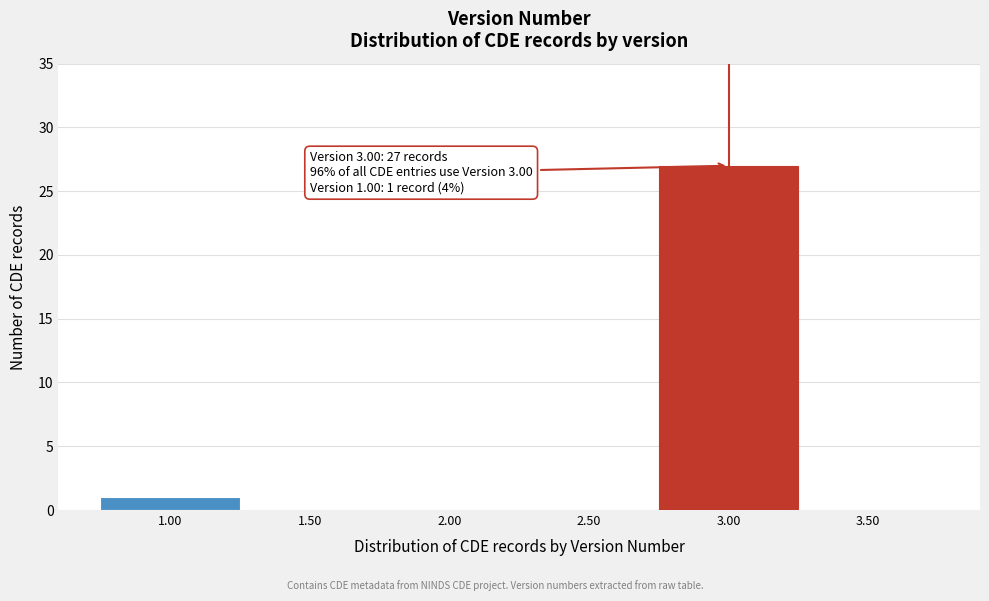

Which range on the x-axis has the tallest bar?

2.75 to 3.25